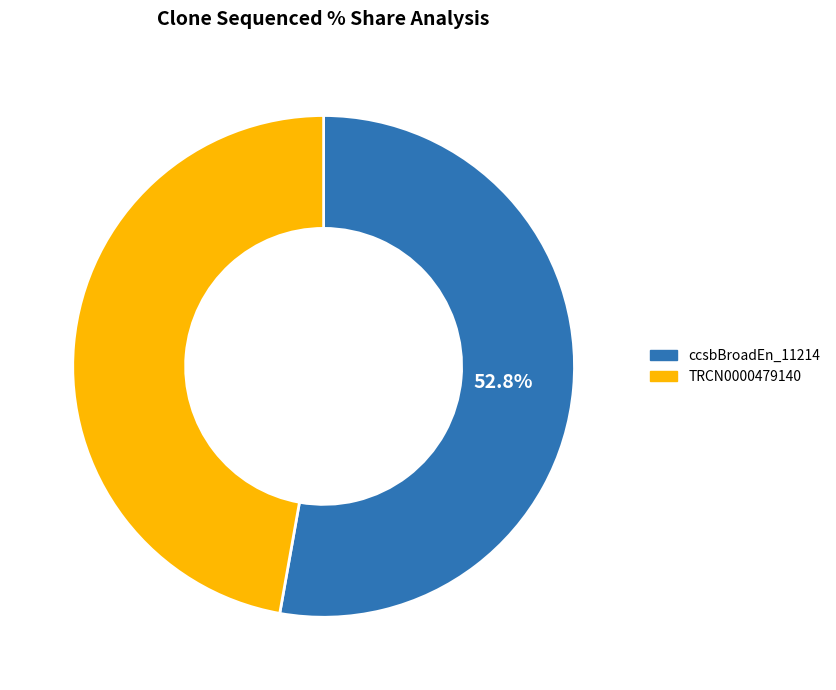

Is there any slice that represents more than half of the pie?

Yes